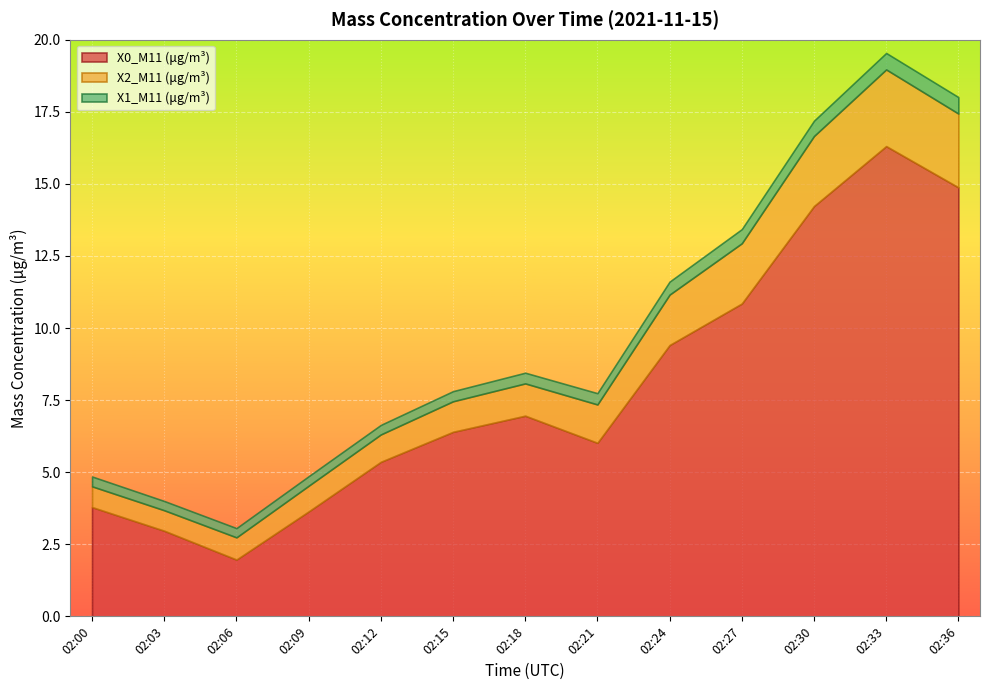

List the series in order of their peak value, lowest first.

X1_M11 (μg/m³), X2_M11 (μg/m³), X0_M11 (μg/m³)